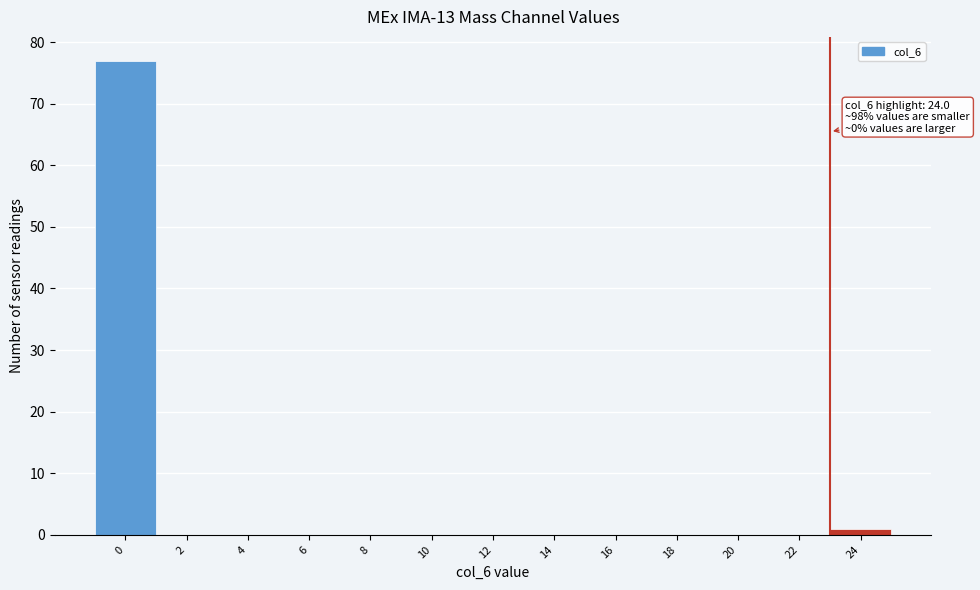

Reading right to left, transcribe all the data shown in this chart.

24=1	22=0	20=0	18=0	16=0	14=0	12=0	10=0	8=0	6=0	4=0	2=0	0=77